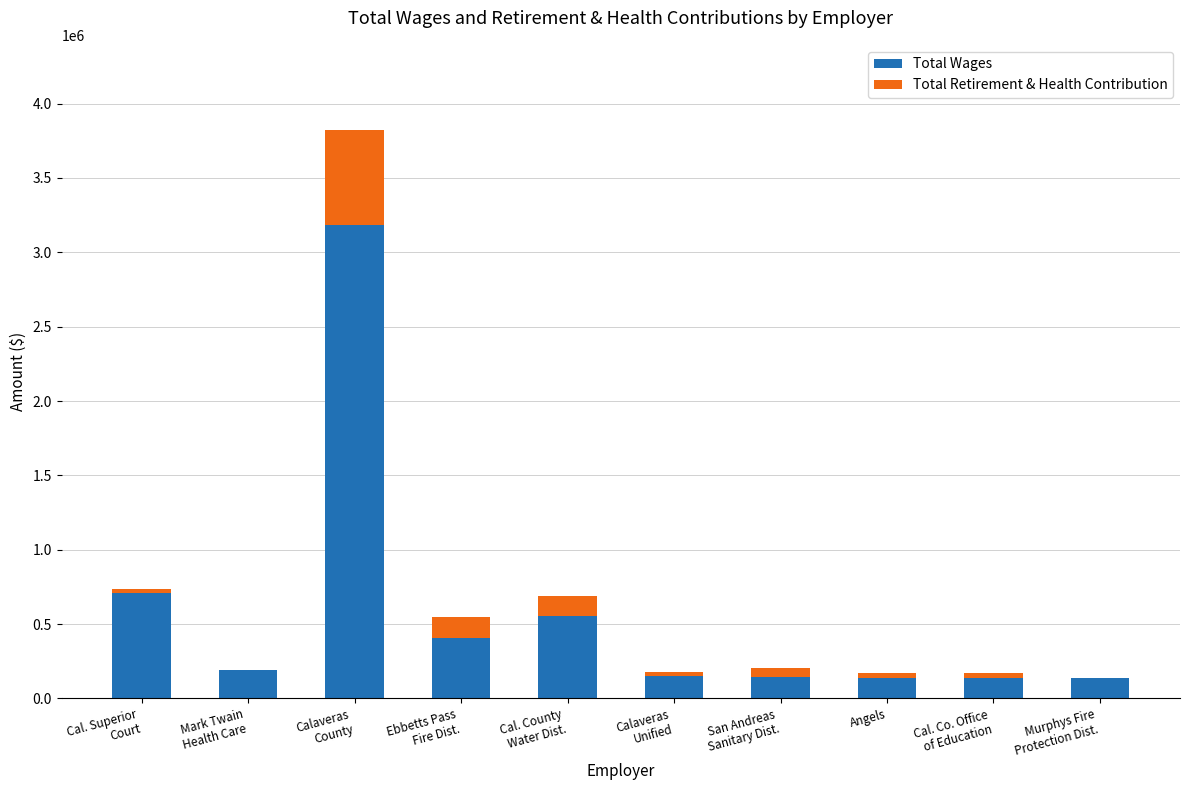

What is the maximum value for Total Wages?

3184522